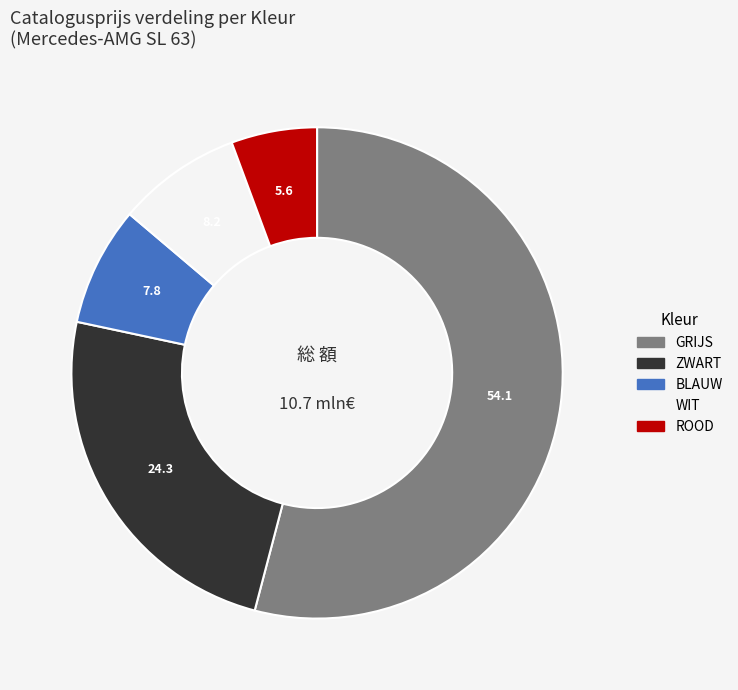

Combined, do ROOD and WIT account for over 50%?

No